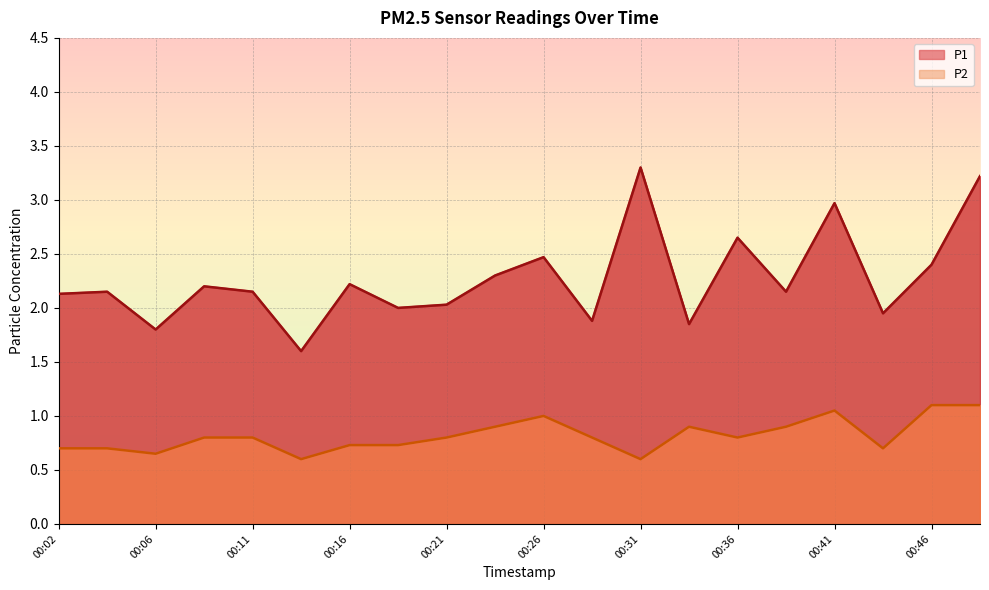

What is the difference between the highest and lowest values at 00:33?

1.0